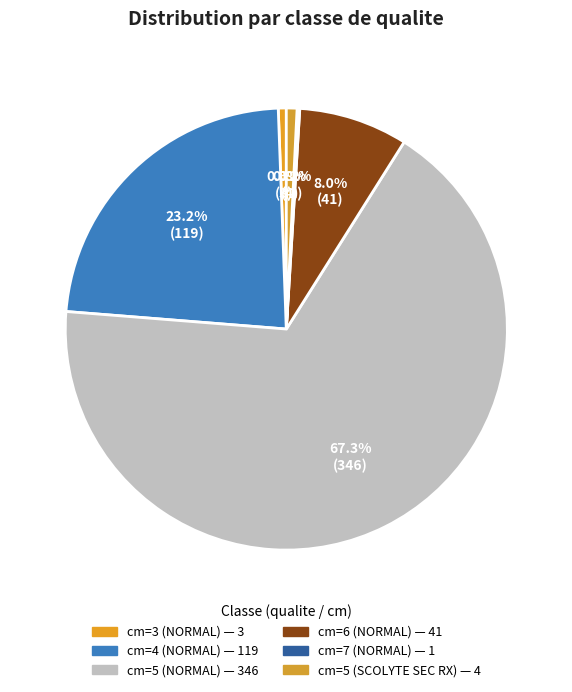

What is the majority slice?

cm=5 (NORMAL)